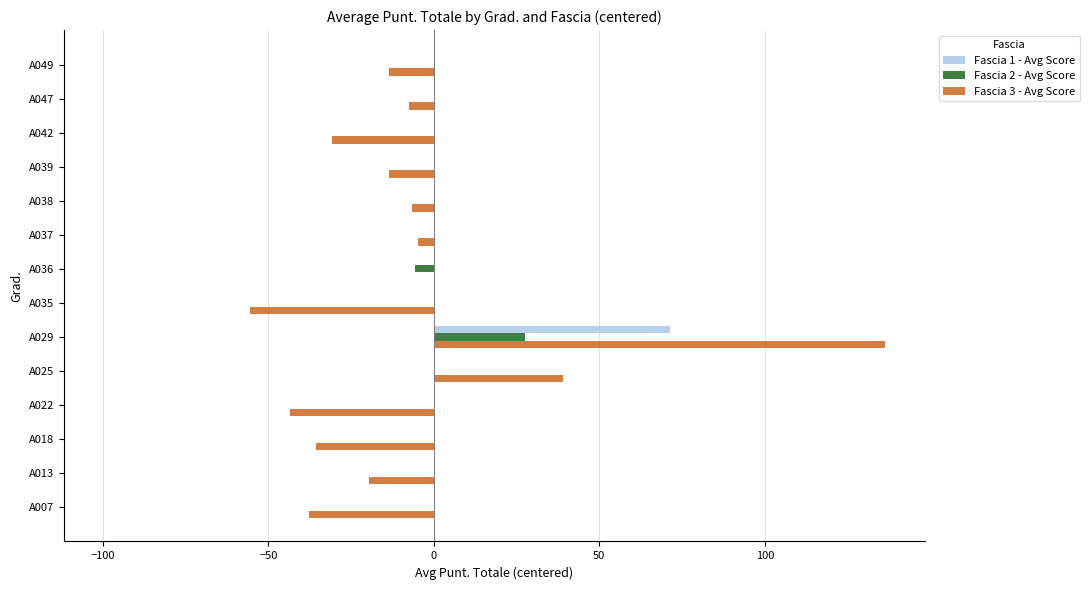

Is the value of Fascia 3 - Avg Score at A025 greater than the value of Fascia 2 - Avg Score at A007?

Yes